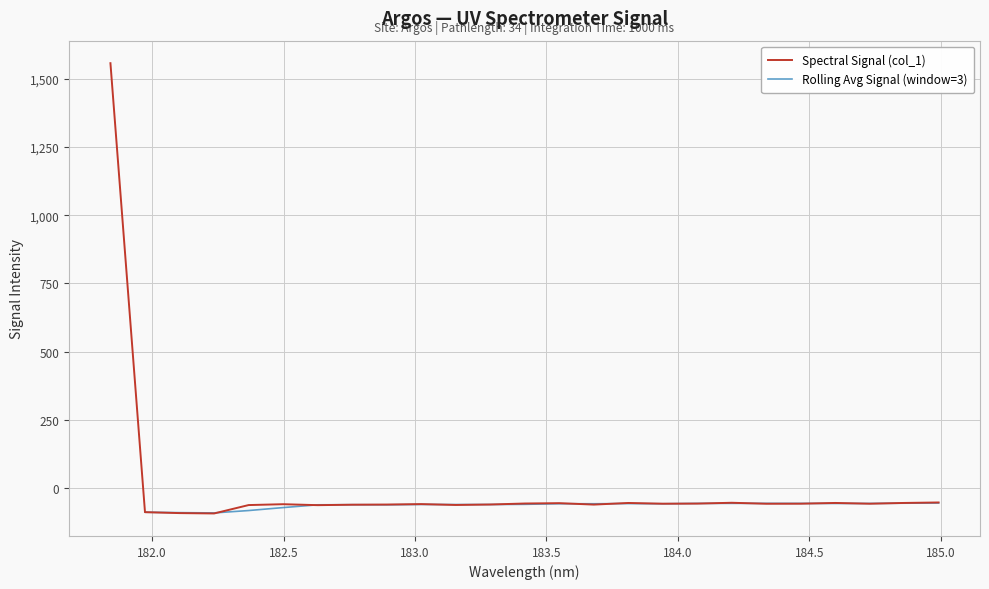

Reading left to right, list all the values displayed in this chart.

1556.7	-87.5	-90.8	-92.2	-61.4	-58.3	-61.8	-60.1	-59.5	-57.9	-61.1	-59.4	-55.7	-54.5	-59.7	-53.7	-56.5	-56.0	-53.0	-56.6	-56.4	-53.7	-56.5	-53.7	-51.9